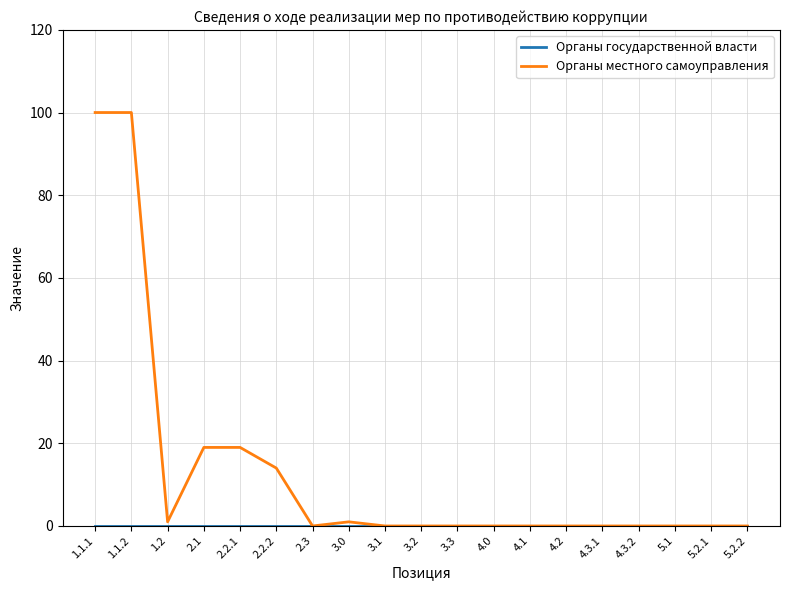

How many distinct data groups are displayed?

2